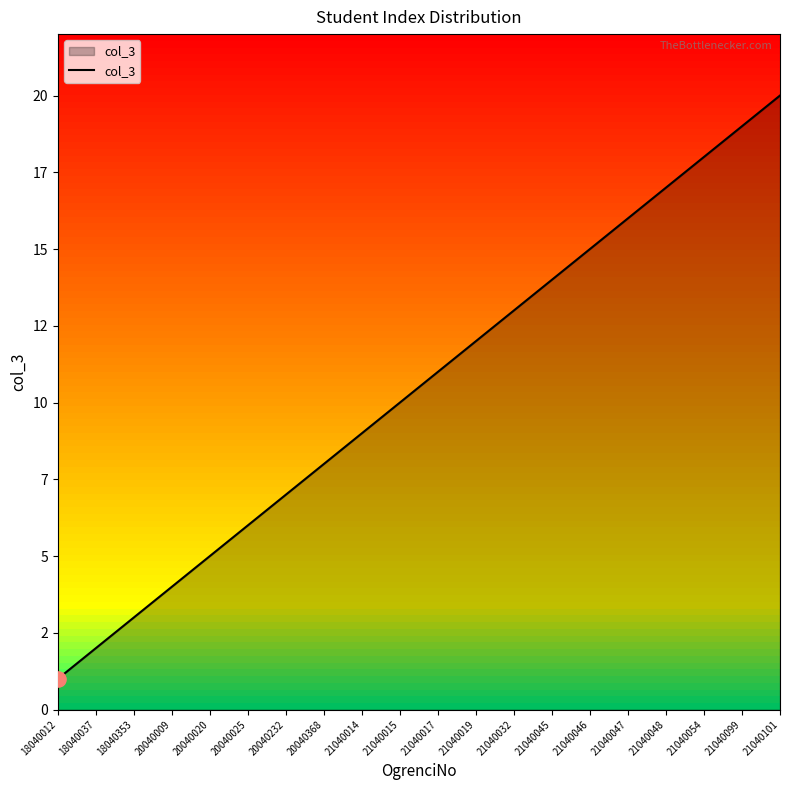

What is the change in value from 21040017 to 21040101?

+9